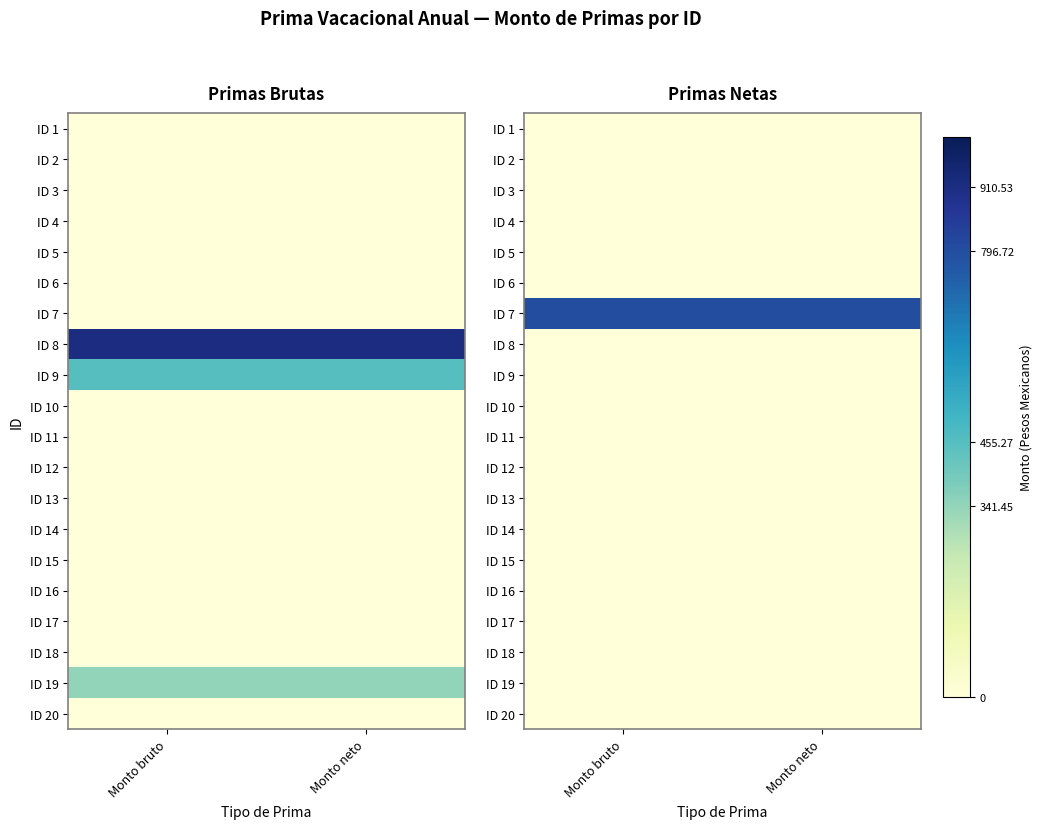

Rank the series by their maximum value, from lowest to highest.

ID 1, ID 2, ID 3, ID 4, ID 5, ID 6, ID 8, ID 9, ID 10, ID 11, ID 12, ID 13, ID 14, ID 15, ID 16, ID 17, ID 18, ID 19, ID 20, ID 7